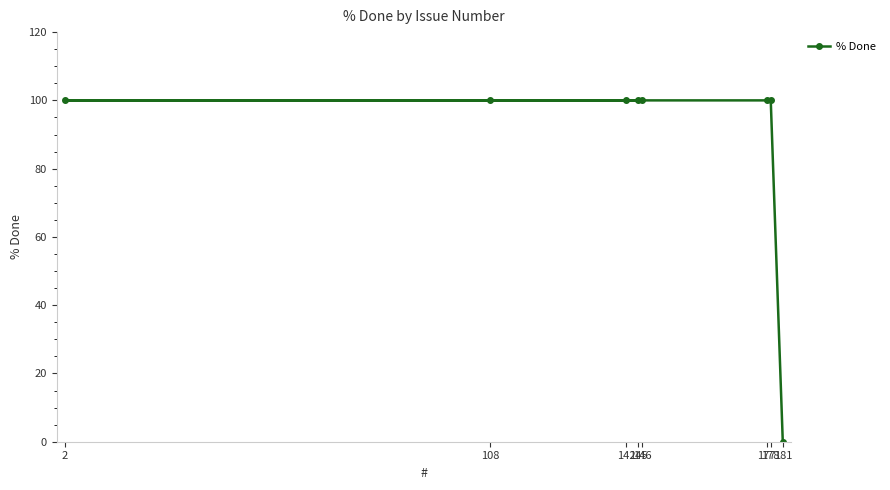

Which has a higher value, 108 or 2?

108